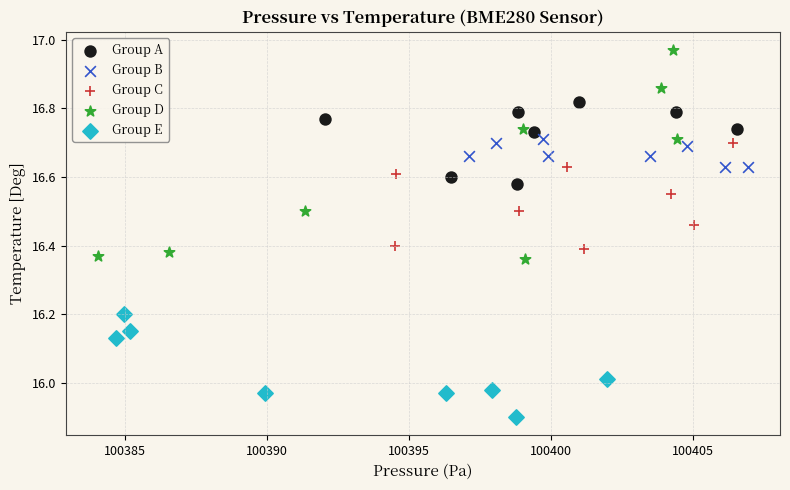

Which series reaches the maximum Y coordinate?

Group D